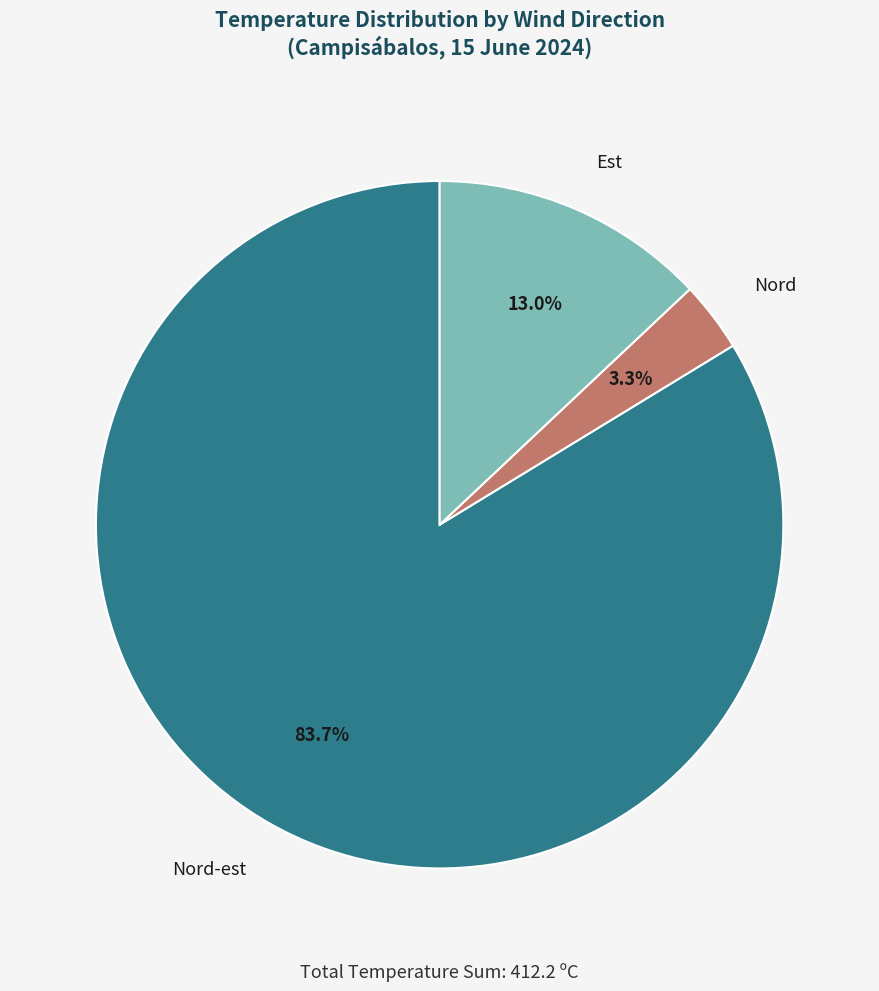

How many slices are in this pie chart?

3